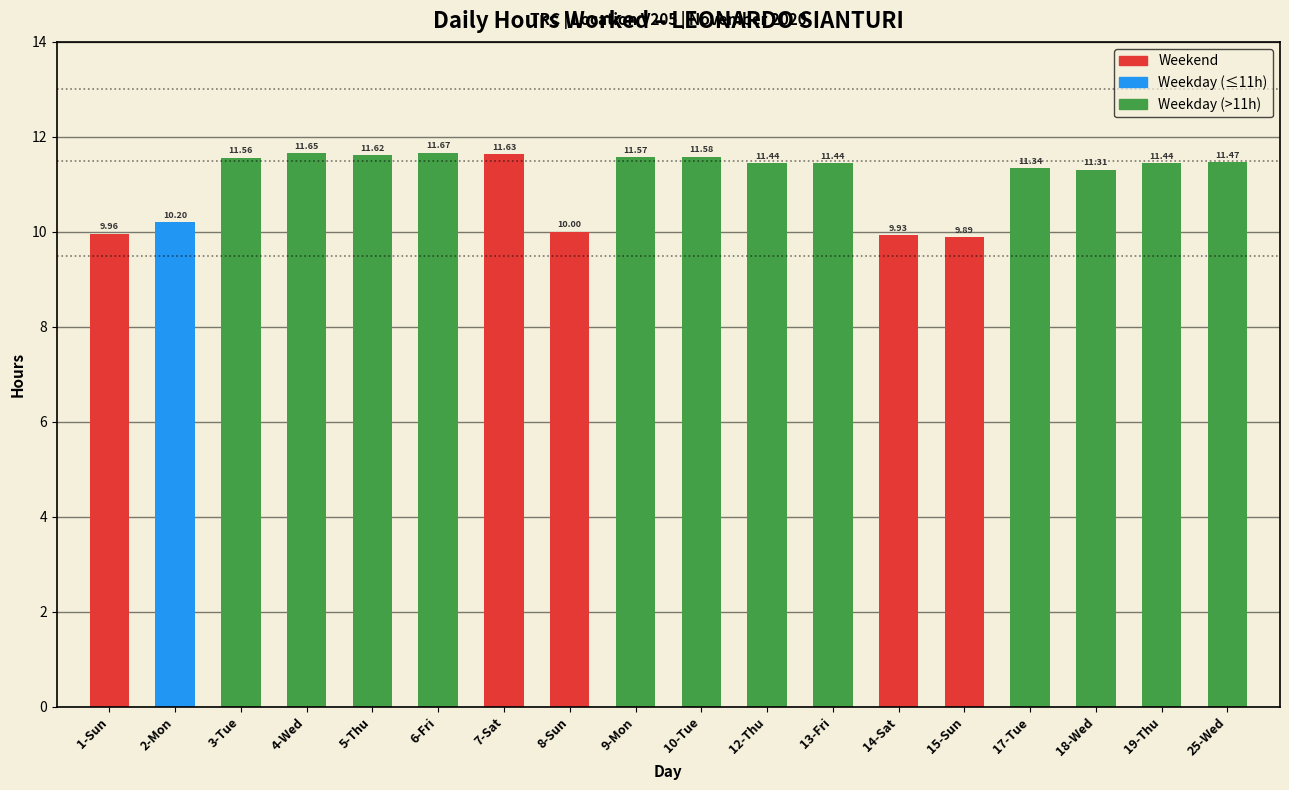

The chart shows a value of 11.7 at 6-Fri. True or false?

True